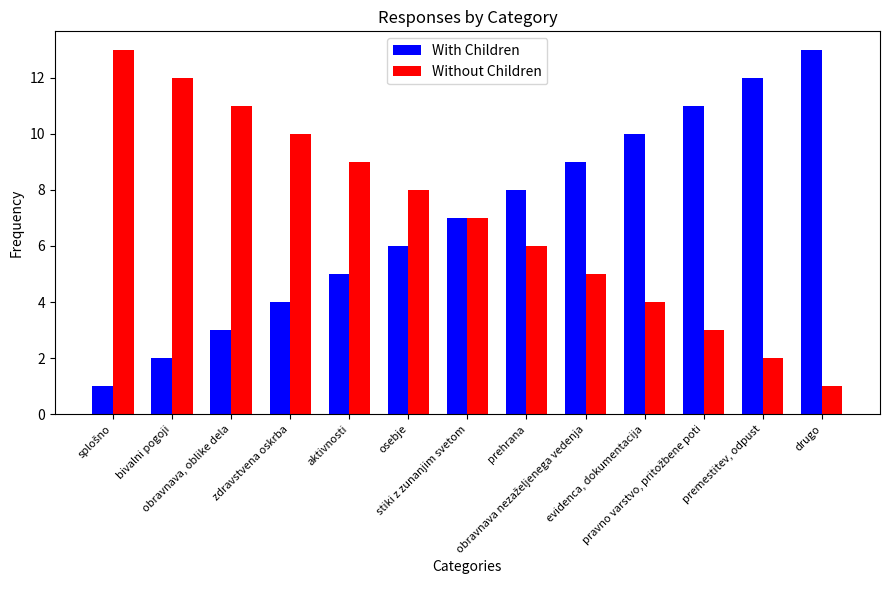

What is the difference between the second highest and minimum values in the With Children series?

11